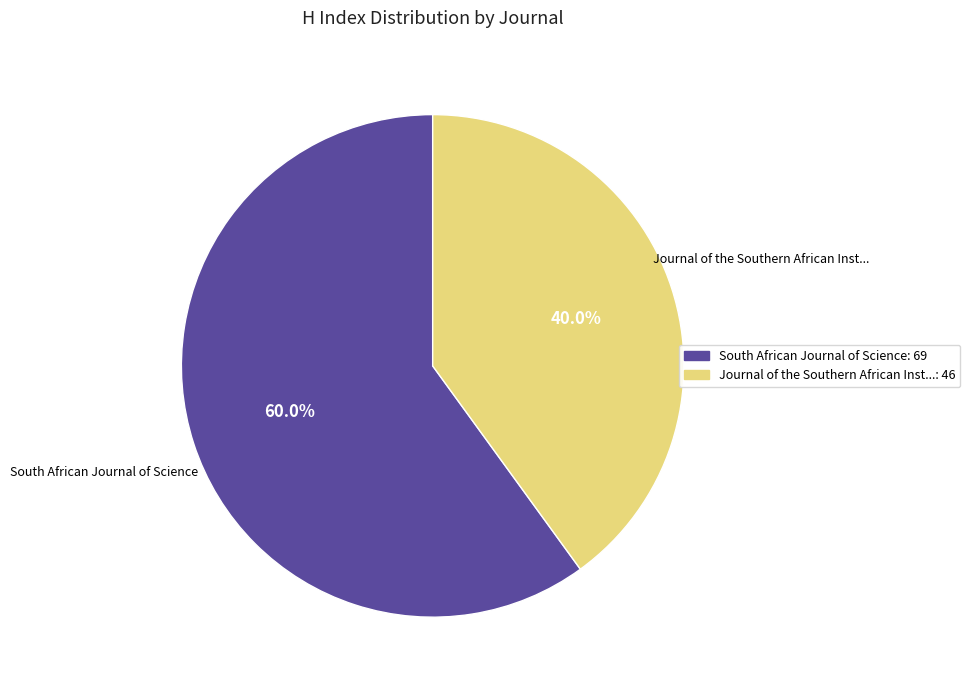

How many slices are in this pie chart?

2